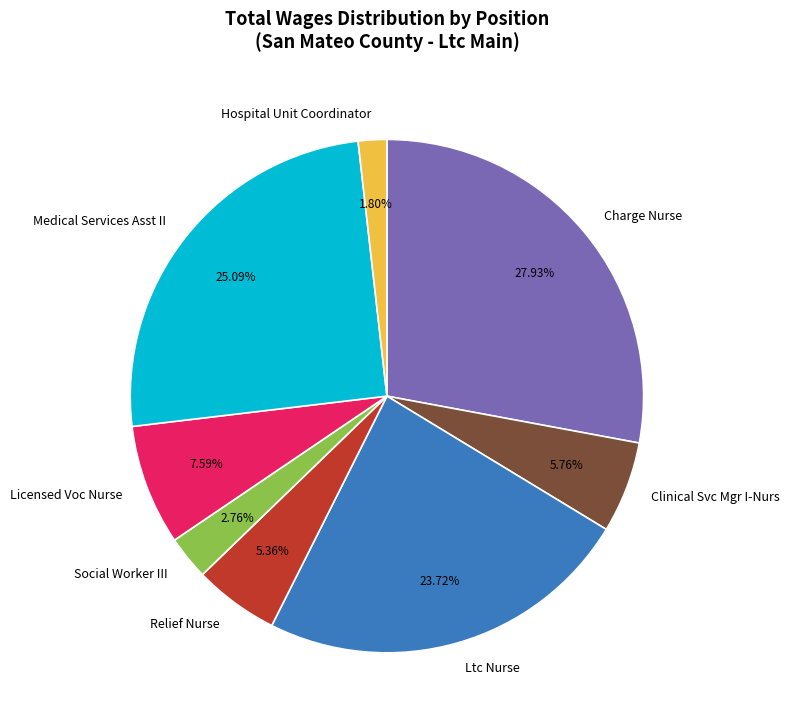

Does Medical Services Asst II represent more than half of the total?

No